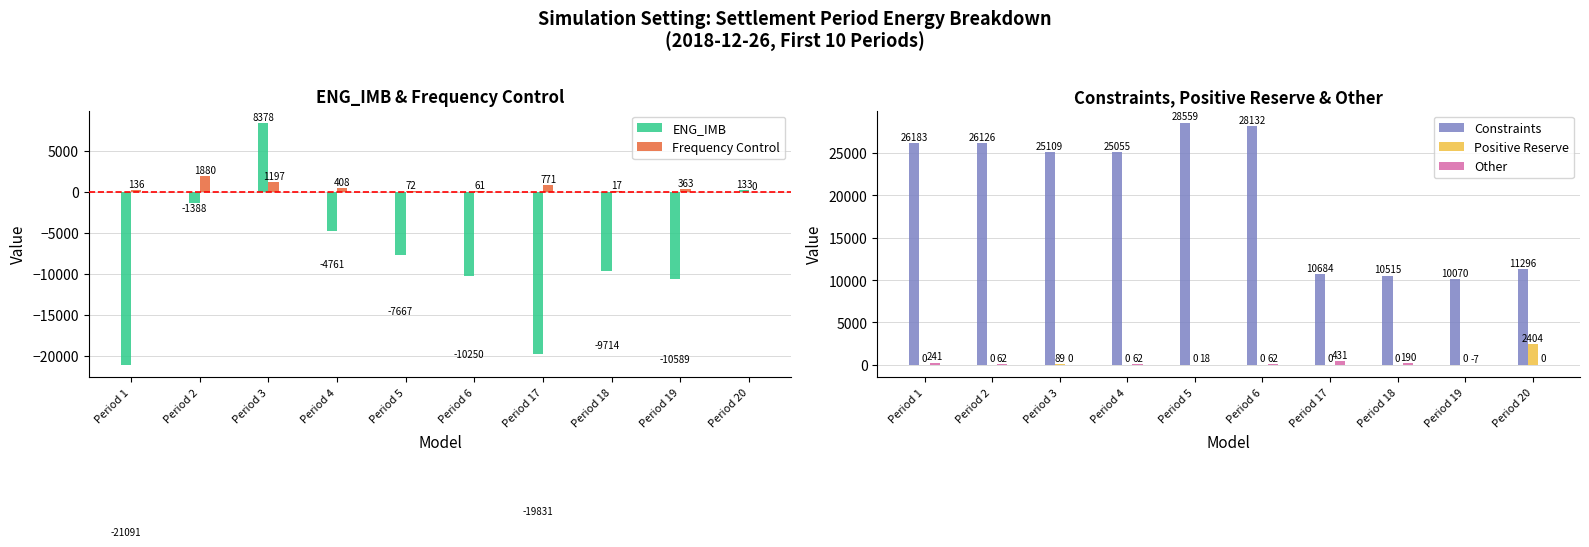

True or false: Frequency Control has a value of 239.4 at Period 19.

False